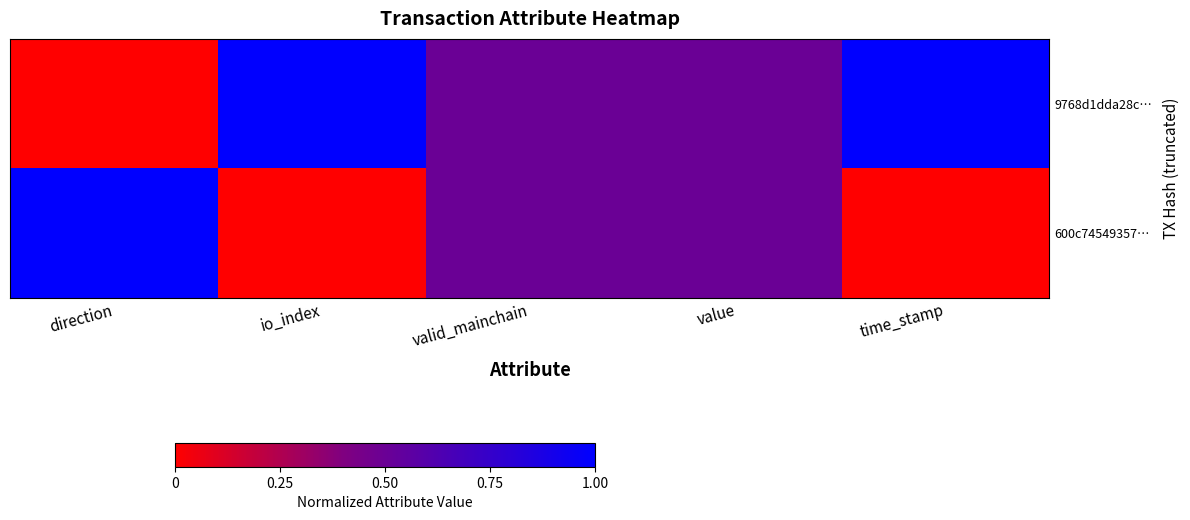

What is the spread (max minus min) of values at io_index?

1.0